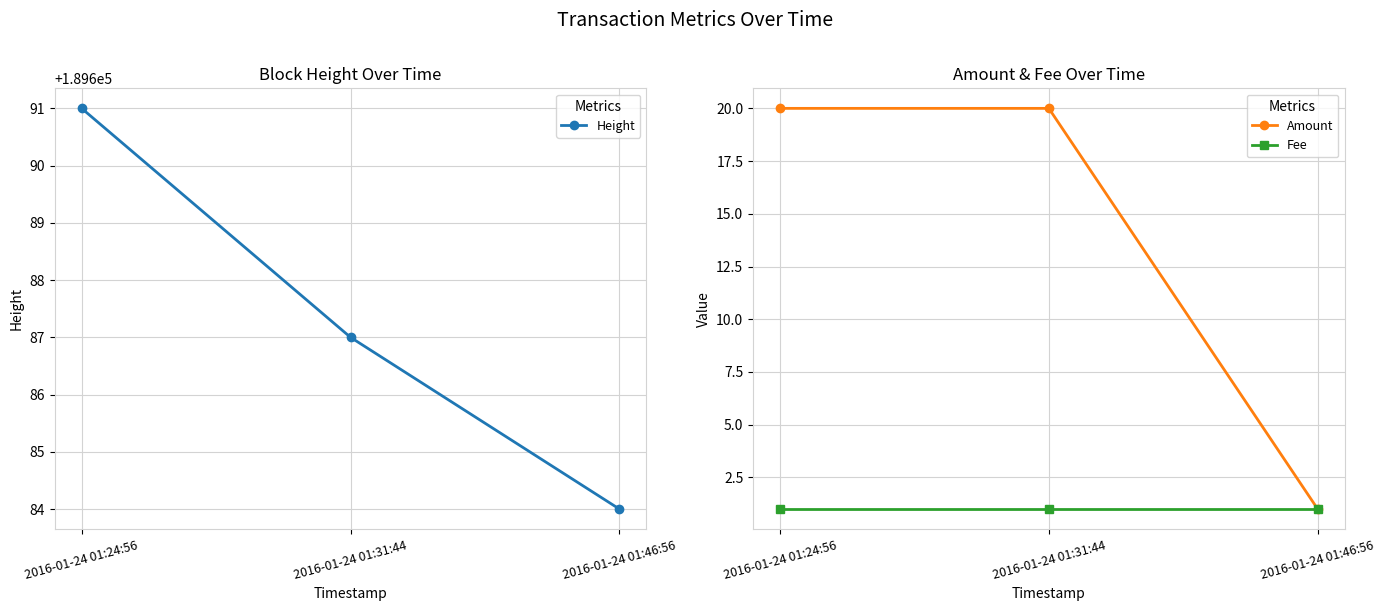

What are all the series names shown in the legend?

Height, Amount, Fee